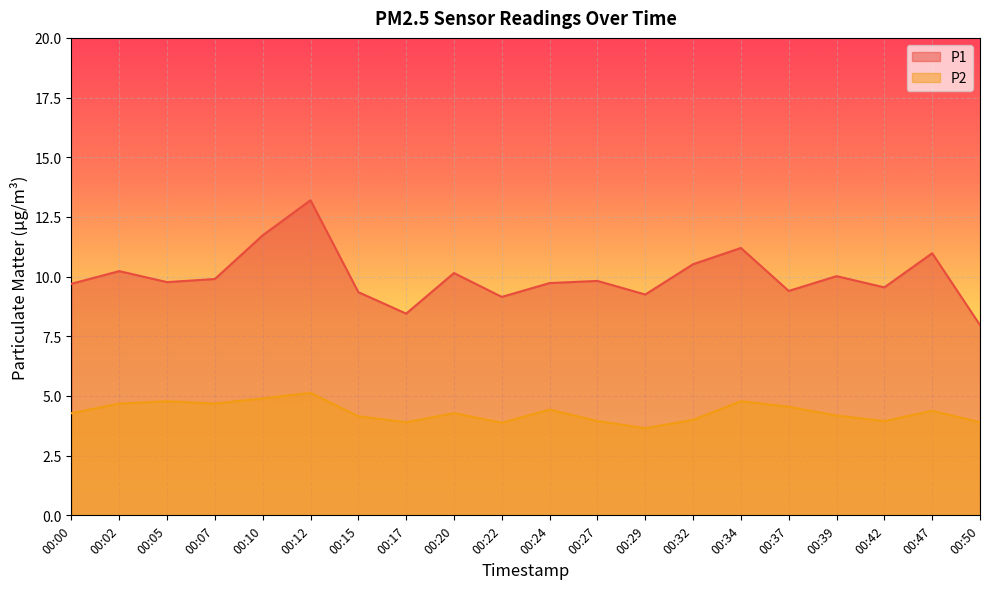

Reading right to left, transcribe all the data shown in this chart.

P1: 00:50=8.0	00:47=11.0	00:42=9.6	00:39=10.0	00:37=9.4	00:34=11.2	00:32=10.5	00:29=9.2	00:27=9.8	00:24=9.7	00:22=9.2	00:20=10.2	00:17=8.4	00:15=9.3	00:12=13.2	00:10=11.7	00:07=9.9	00:05=9.8	00:02=10.2	00:00=9.7
P2: 00:50=3.9	00:47=4.4	00:42=4.0	00:39=4.2	00:37=4.5	00:34=4.8	00:32=4.0	00:29=3.6	00:27=4.0	00:24=4.4	00:22=3.9	00:20=4.3	00:17=3.9	00:15=4.2	00:12=5.1	00:10=4.9	00:07=4.7	00:05=4.8	00:02=4.7	00:00=4.3